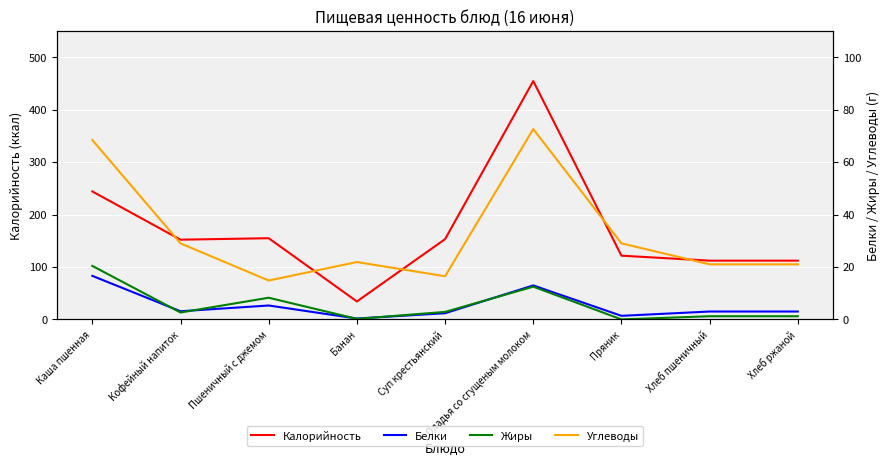

Which series has the largest total across all categories?

Калорийность